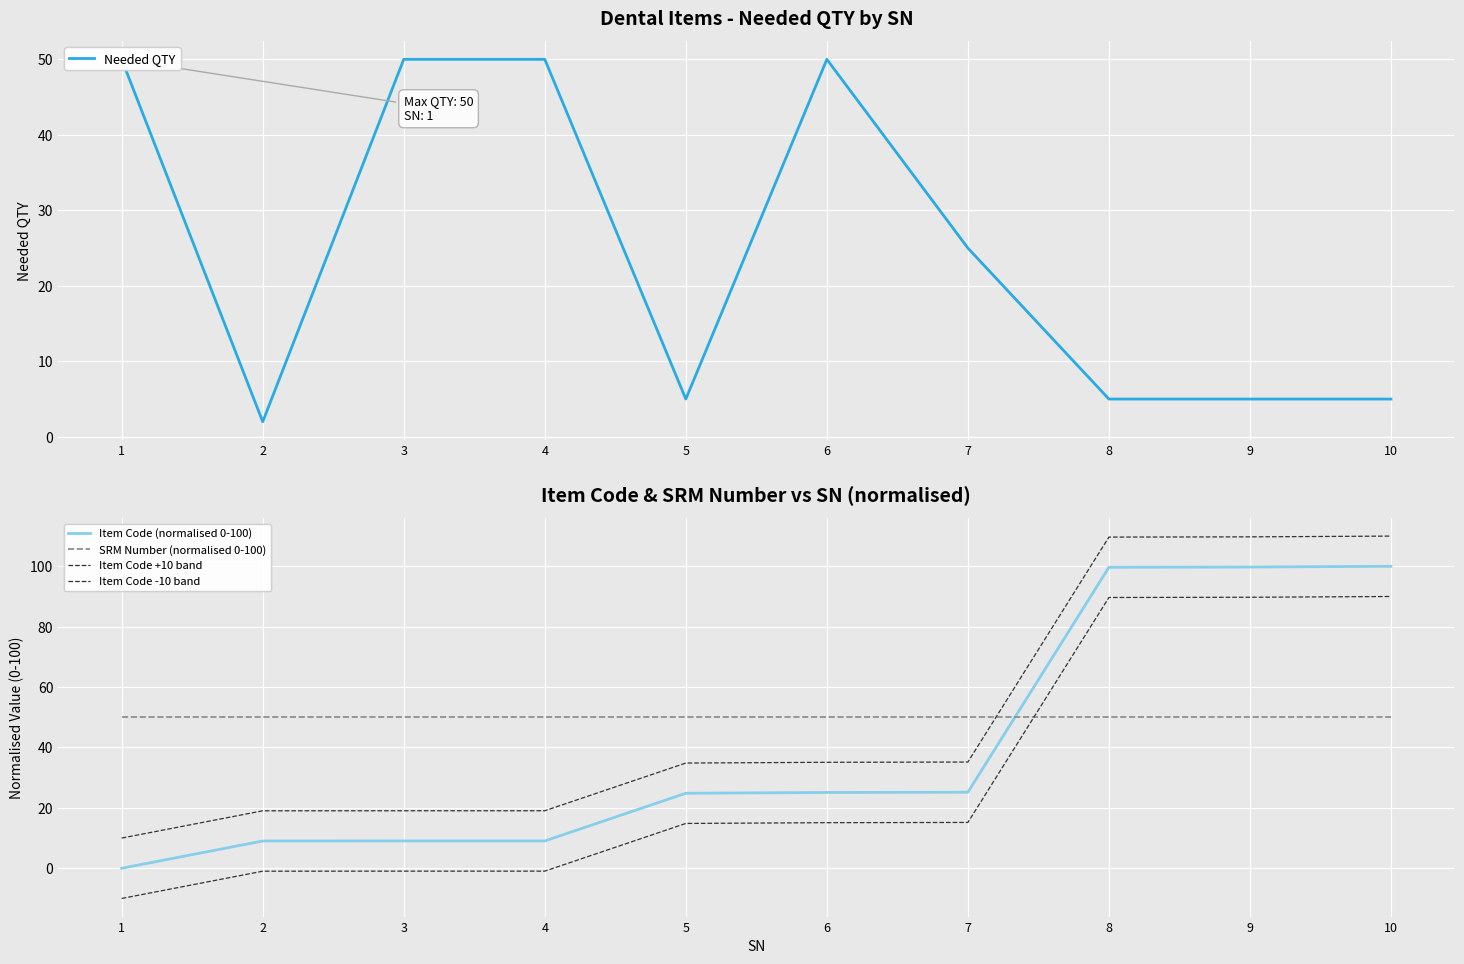

What is the average value of the Item Code -10 band series?

30.2